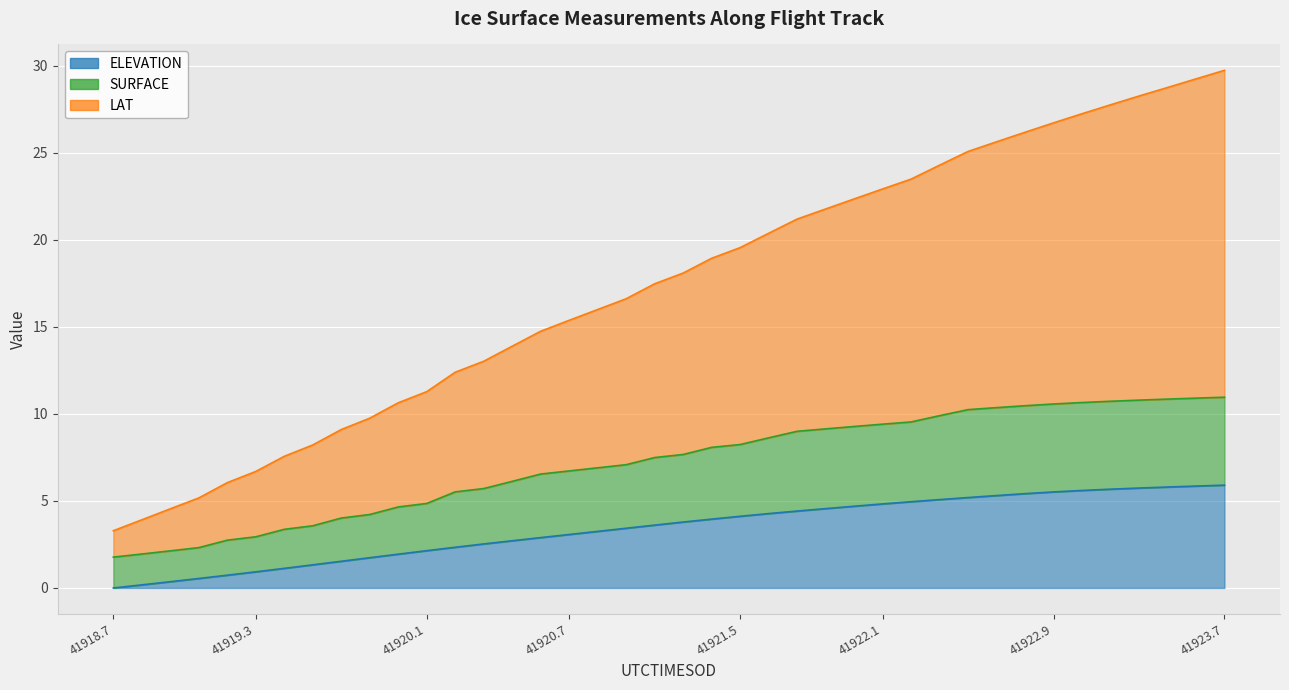

True or false: LAT has more than 1 interior local peaks.

False